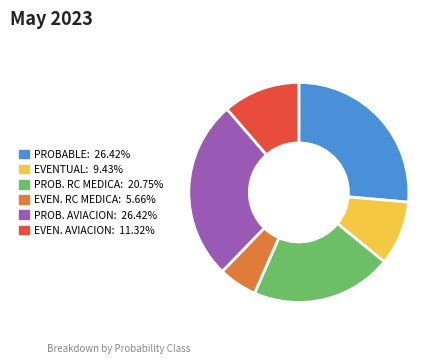

Is there a majority slice in this chart?

No